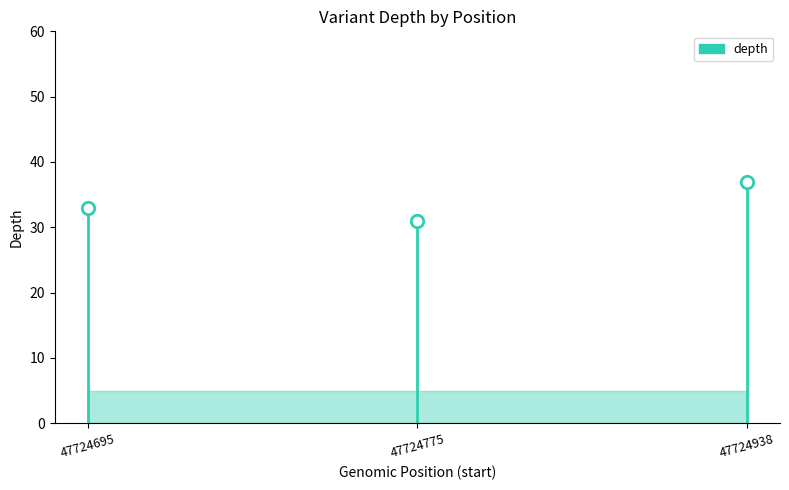

What is the ratio of the value at 47724938 to the value at 47724695?

1.1